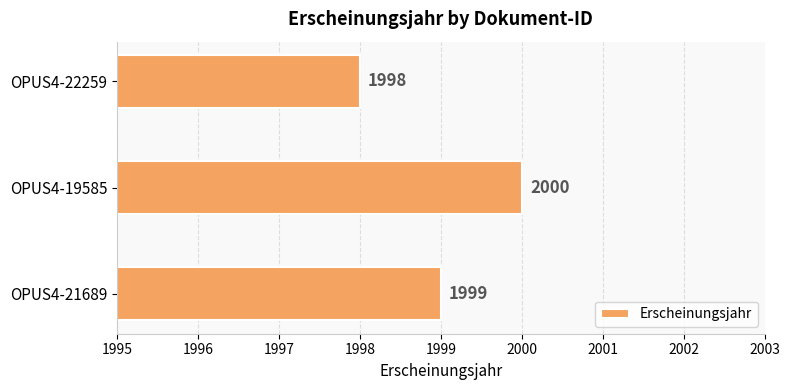

Which category has the highest value across all series?

OPUS4-19585